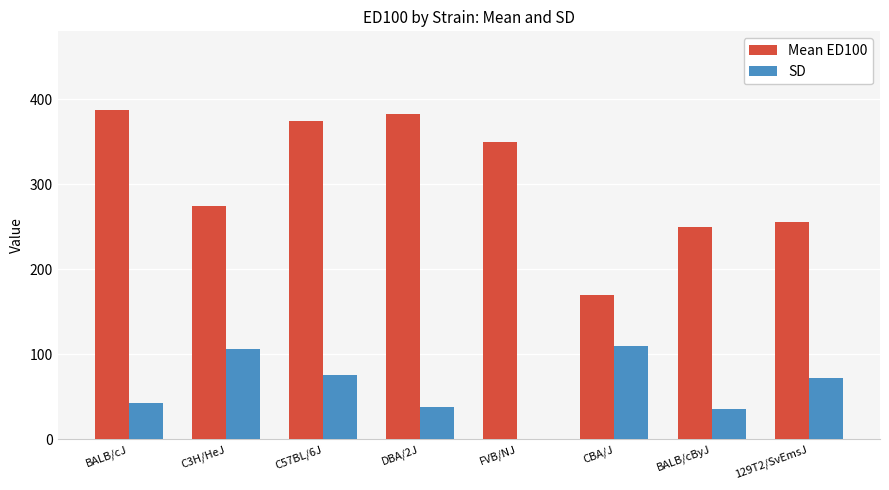

Which series changed the most between C3H/HeJ and DBA/2J?

Mean ED100